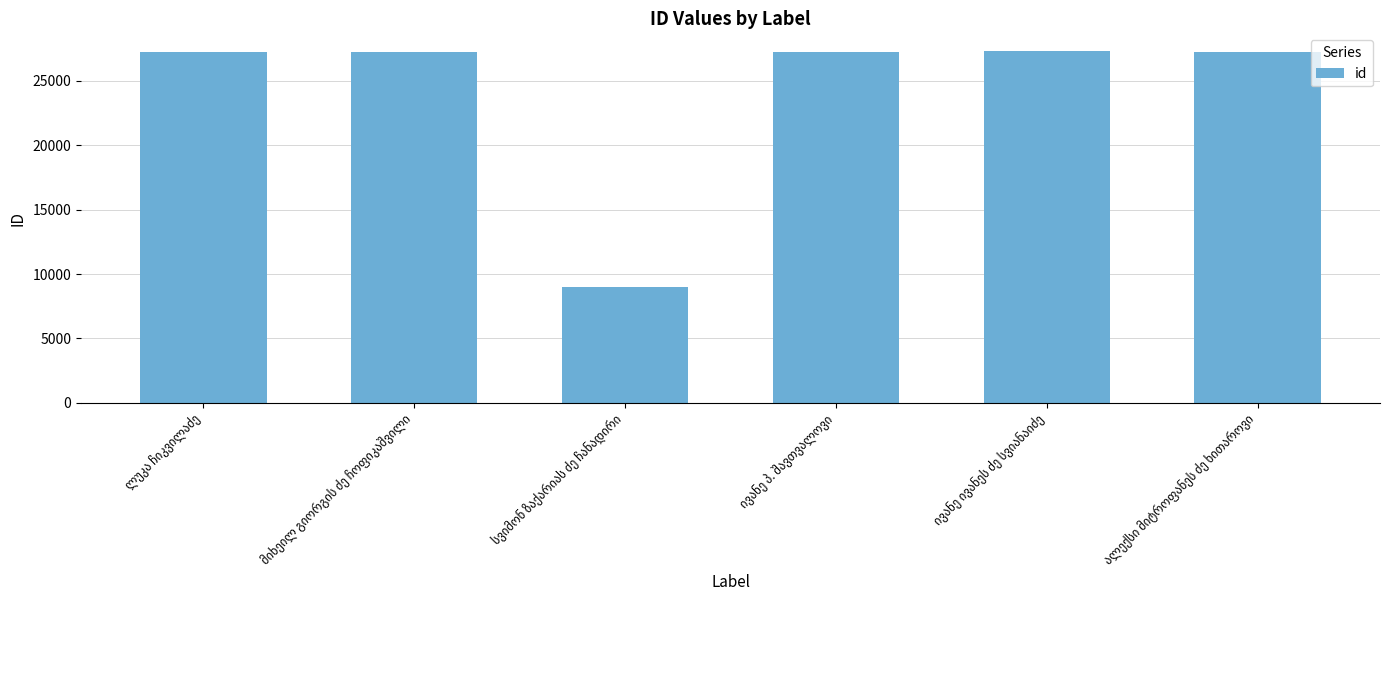

What is the greatest value displayed?

27323